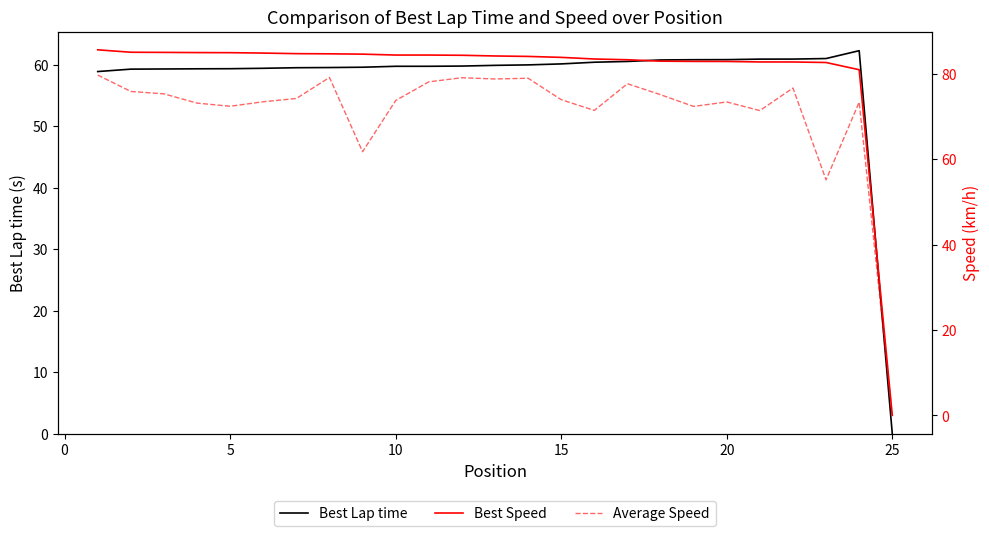

Which series has the largest range (max minus min)?

Best Speed